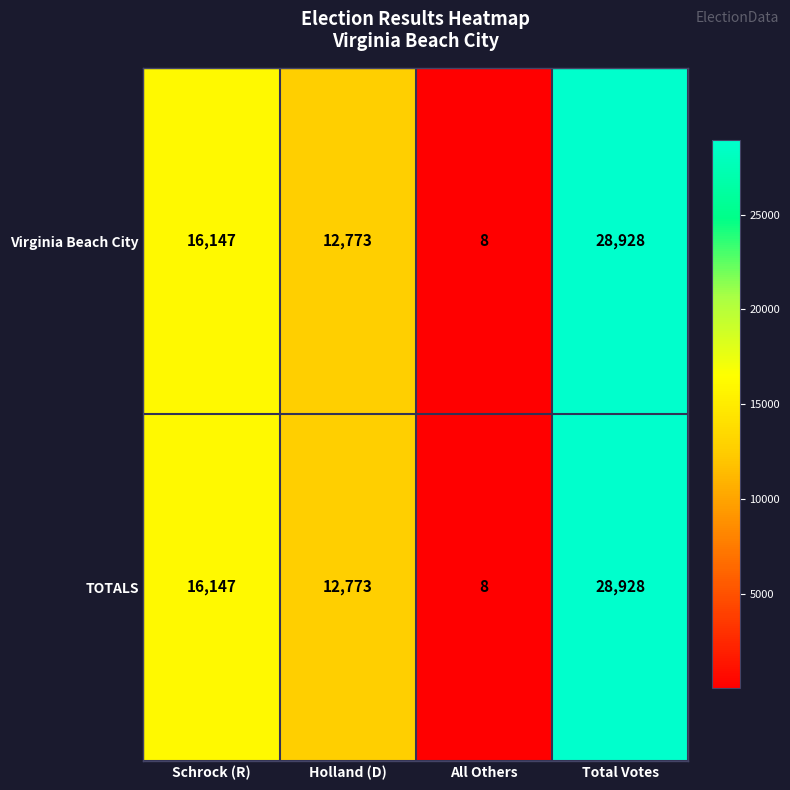

Rank the categories by Virginia Beach City value from highest to lowest.

Total Votes, Schrock (R), Holland (D), All Others